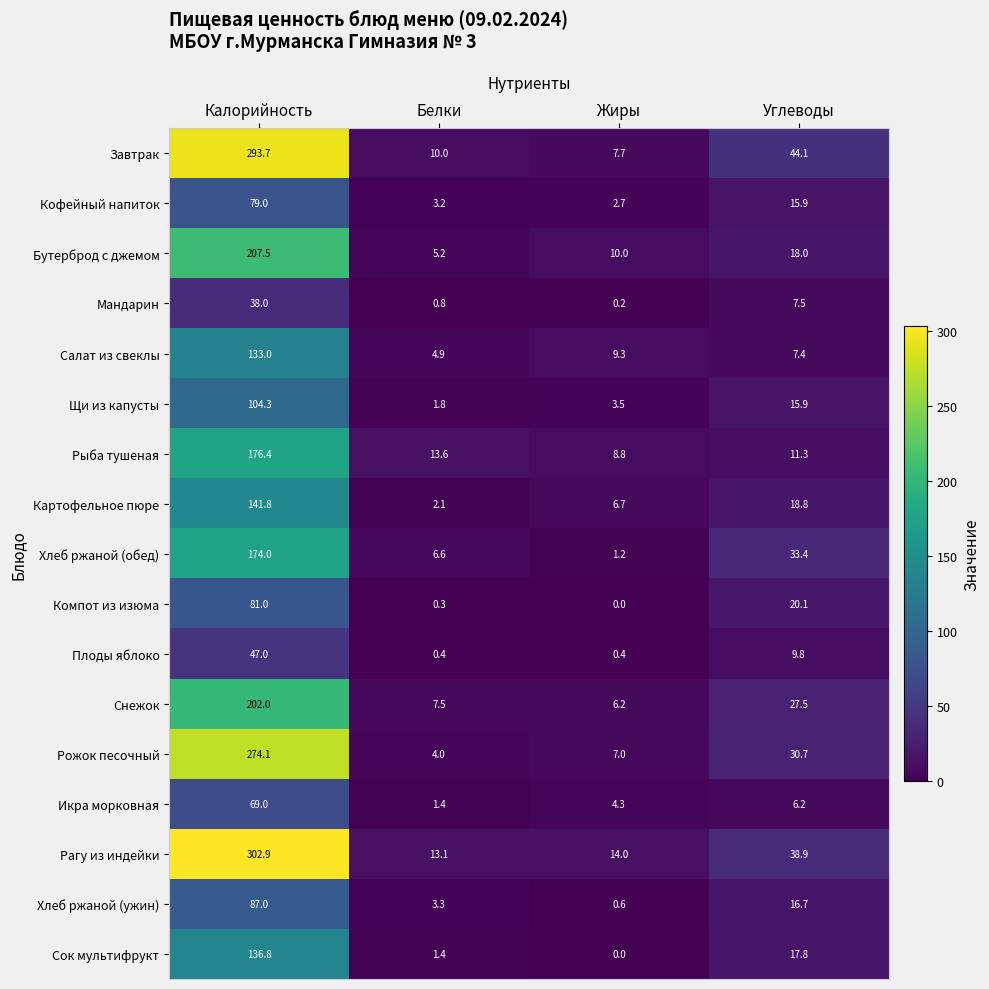

What is the total value across all series at Белки?

79.6